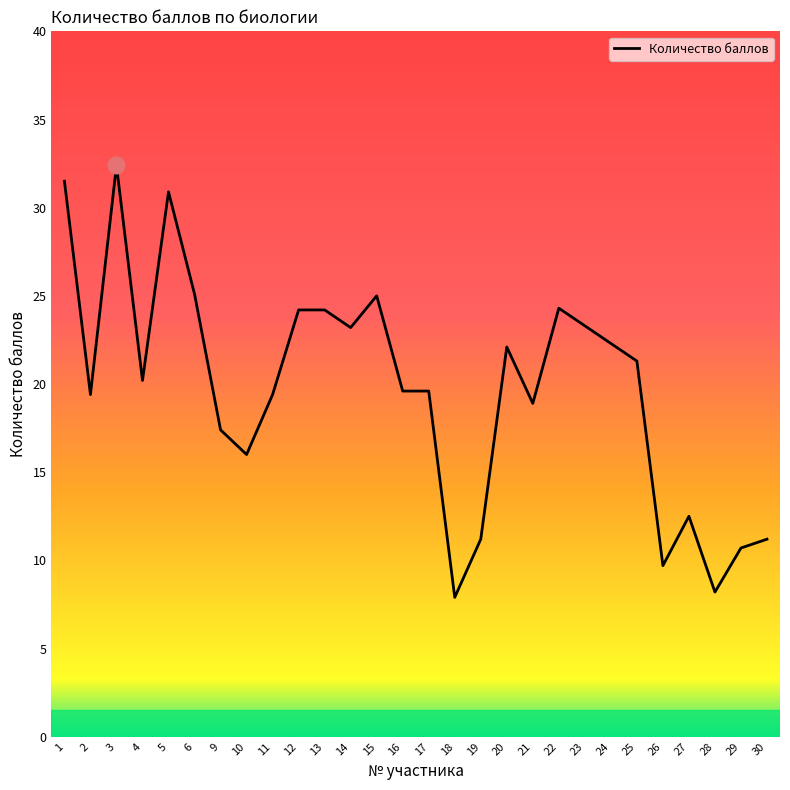

What is the maximum value shown in the chart?

32.4